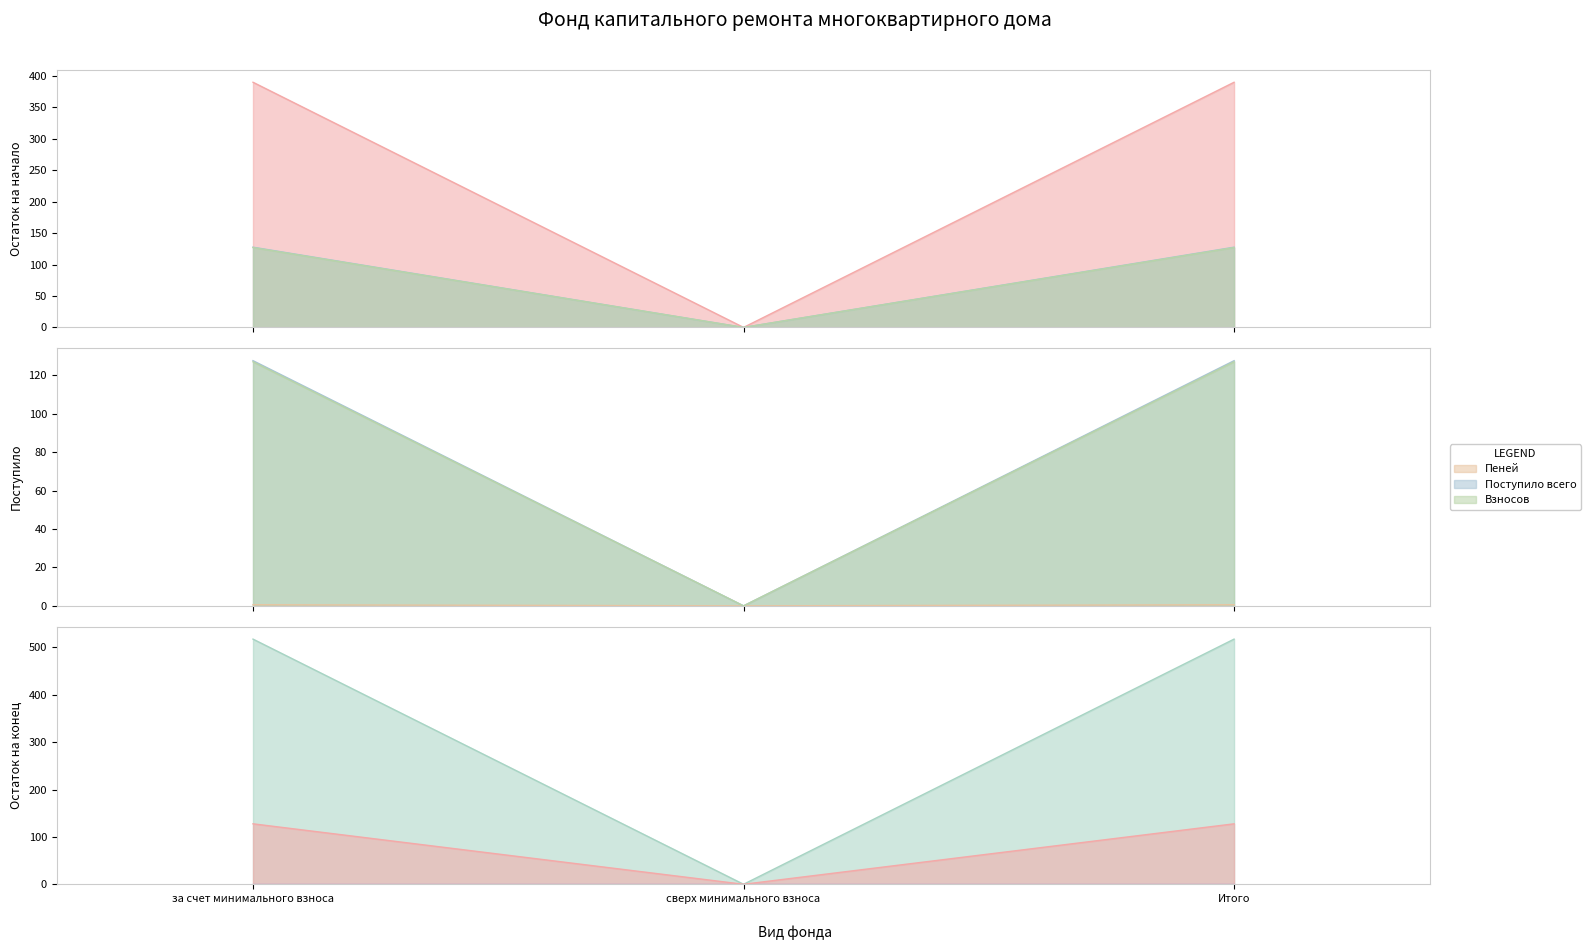

What is the sum of all Остаток на конец values?

254.1